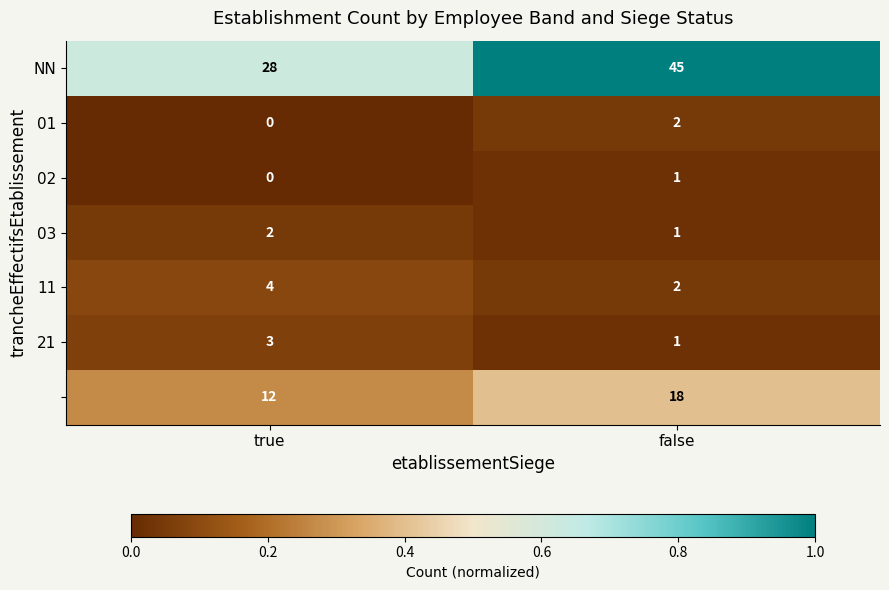

At how many categories does at least one series exceed 0?

2